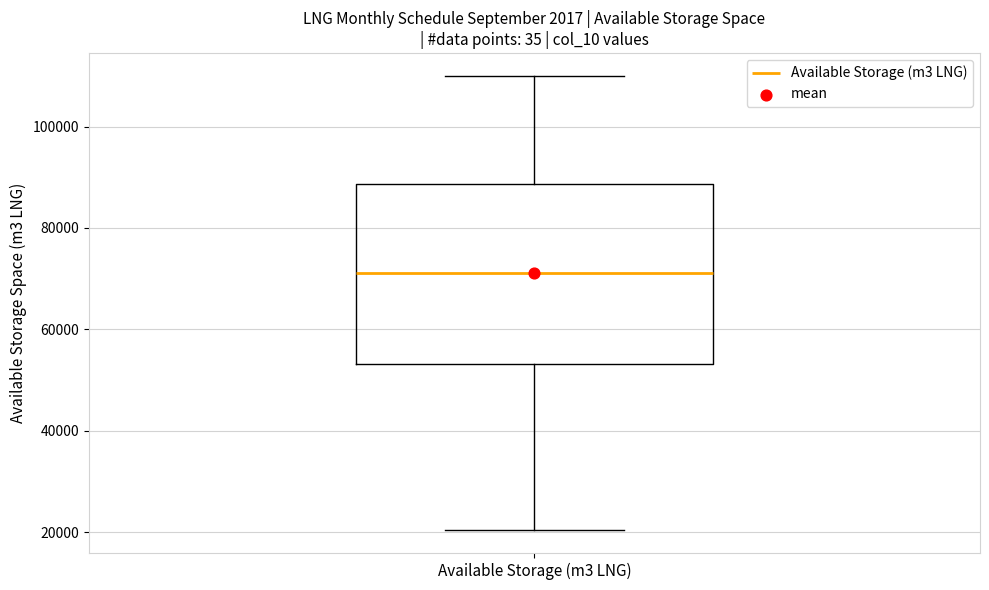

Where is the upper edge of the box for Available Storage (m3 LNG) on the y-axis? The values are not printed on the chart, so give them approximately, as read against the axis.

88000